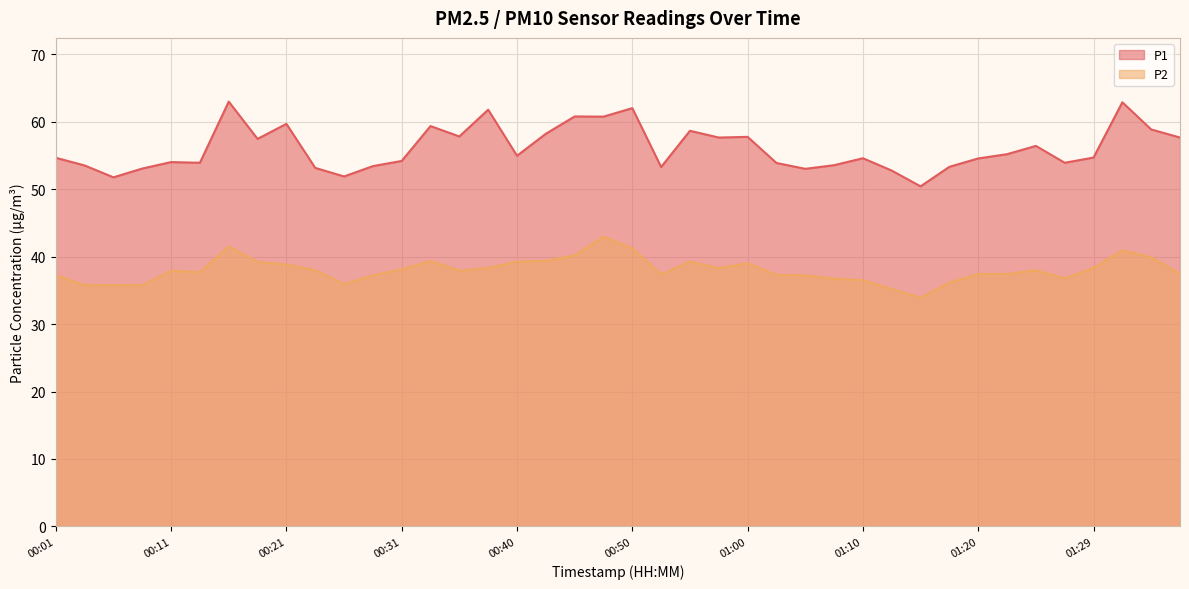

How many lines are shown in the chart?

2